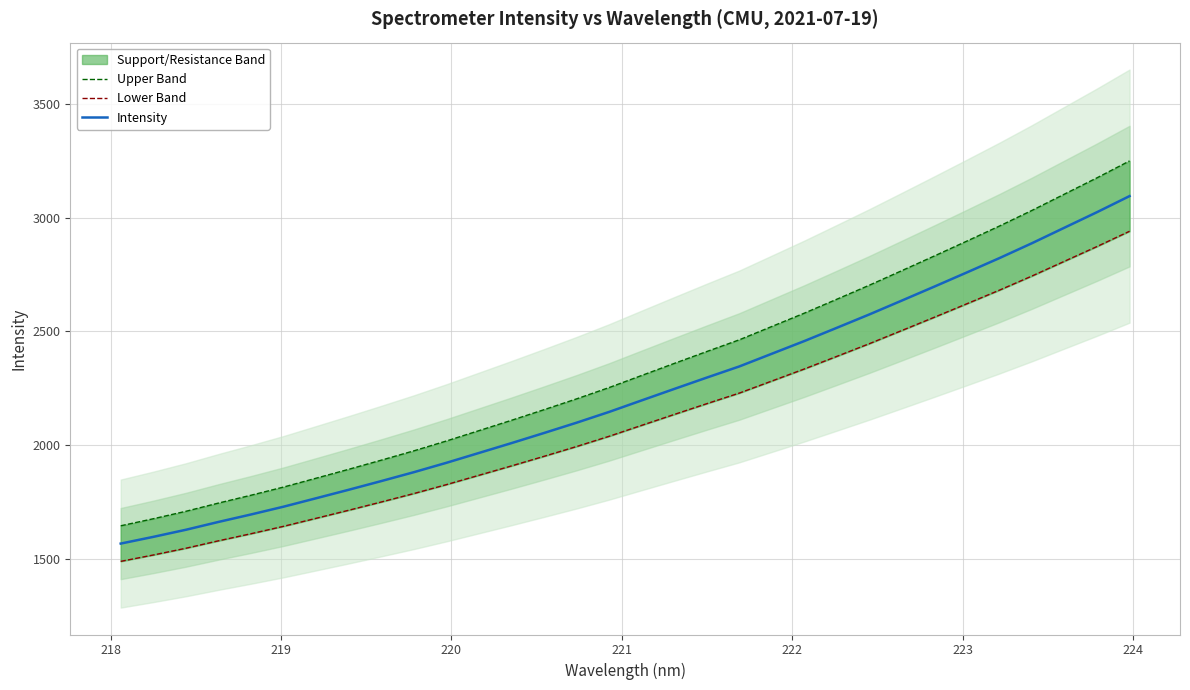

What is the value of the Lower Band point at the 17th from the left?

2086.4